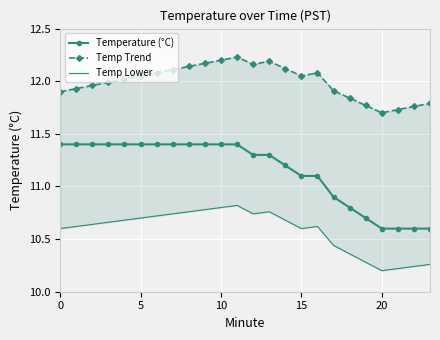

At which category does Temp Trend reach its first local peak?

11